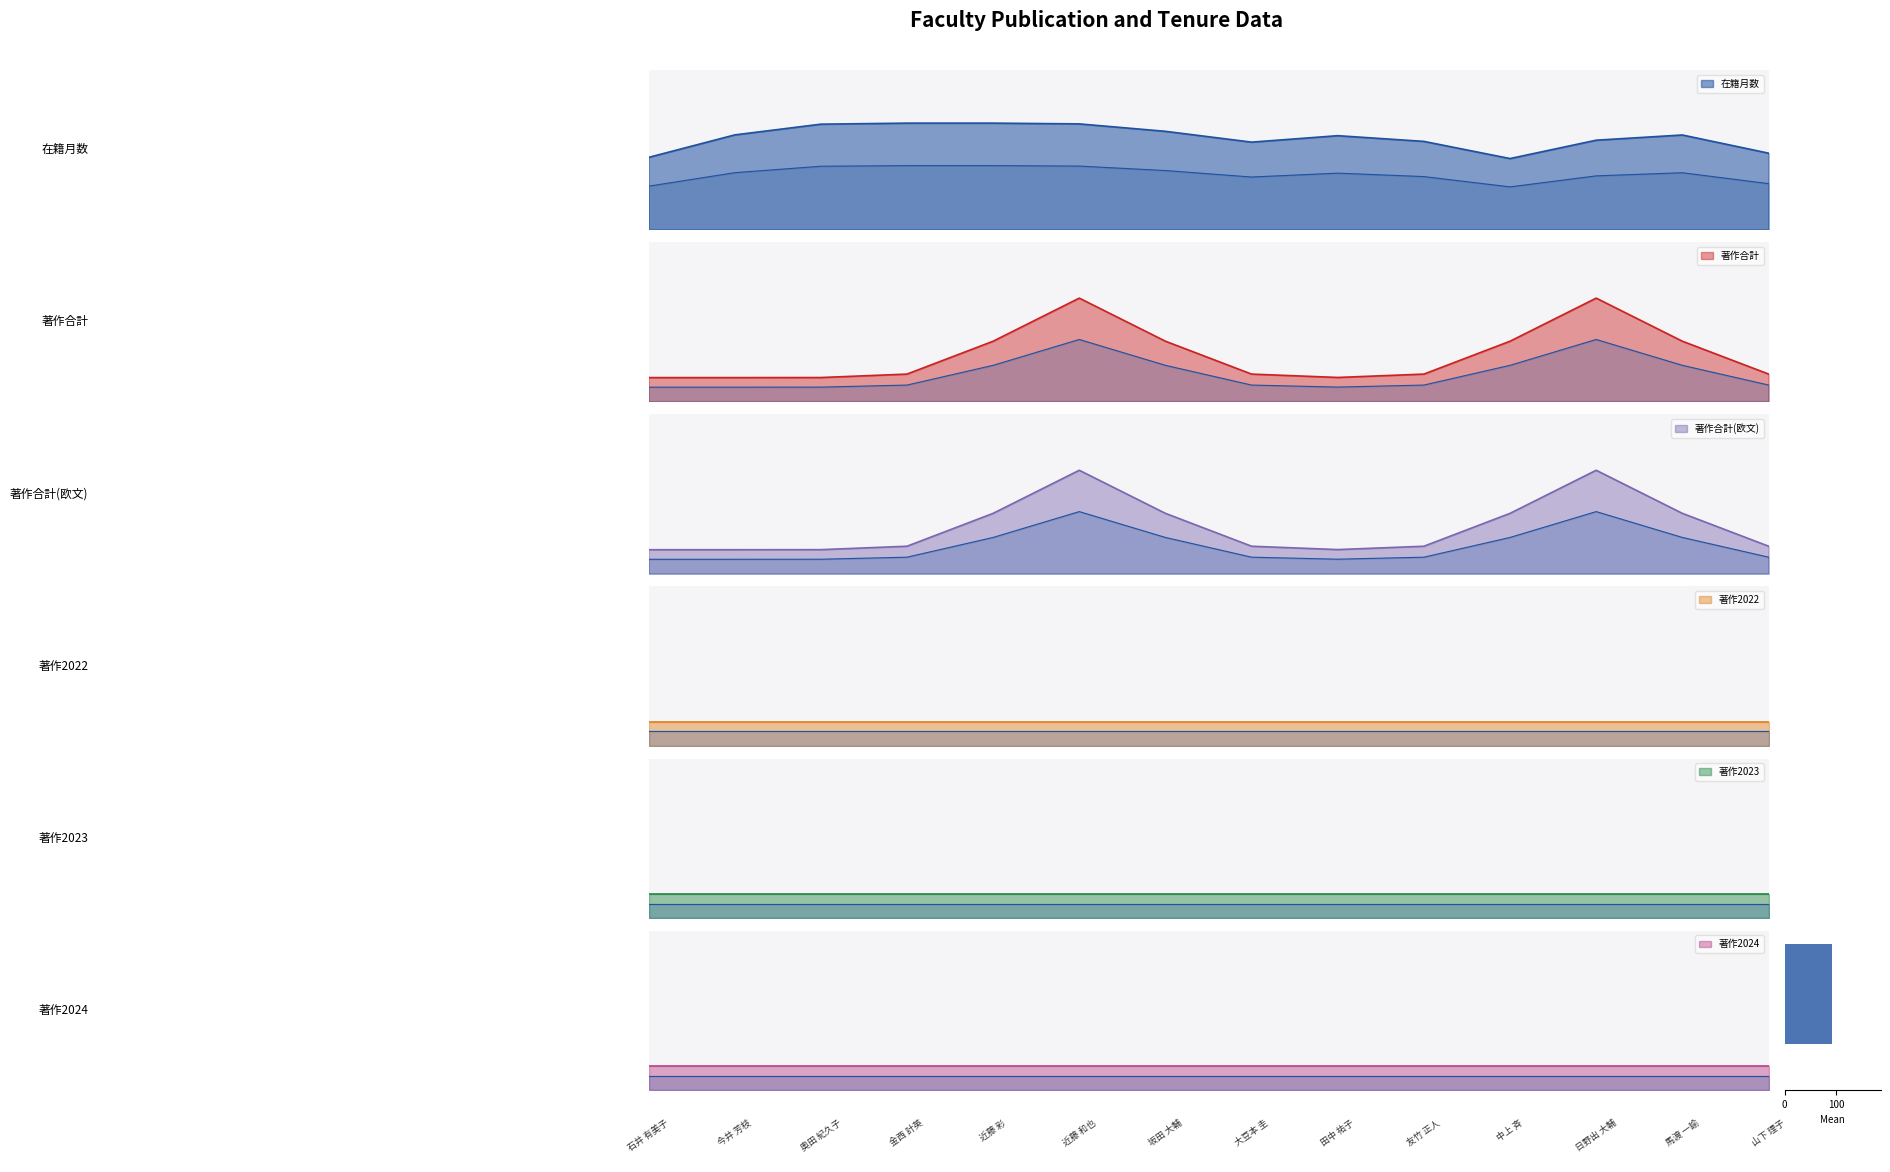

Reading left to right, what are all the values shown in this chart?

在籍月数: 60	108	108	108	108	108	108	72	102	108	36	108	108	66
著作合計: 0	0	0	0	0	1	0	0	0	0	0	1	0	0
著作合計(欧文): 0	0	0	0	0	1	0	0	0	0	0	1	0	0
著作2022: 0	0	0	0	0	0	0	0	0	0	0	0	0	0
著作2023: 0	0	0	0	0	0	0	0	0	0	0	0	0	0
著作2024: 0	0	0	0	0	0	0	0	0	0	0	0	0	0